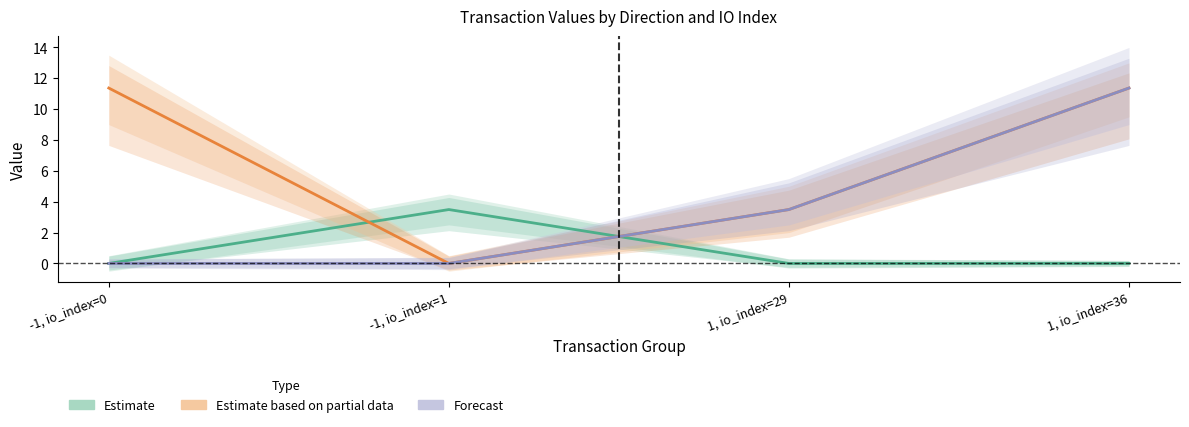

Does the chart have visible grid lines?

No